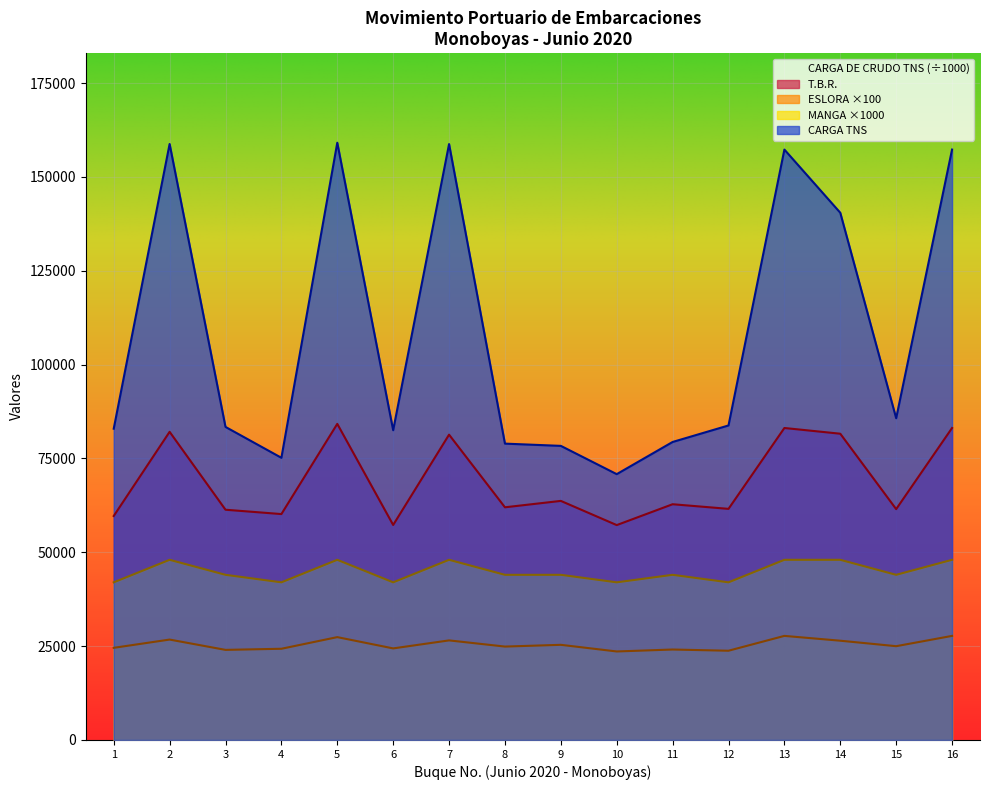

What is the difference between the second highest and second lowest values in the CARGA DE CRUDO TNS series?

83603.8